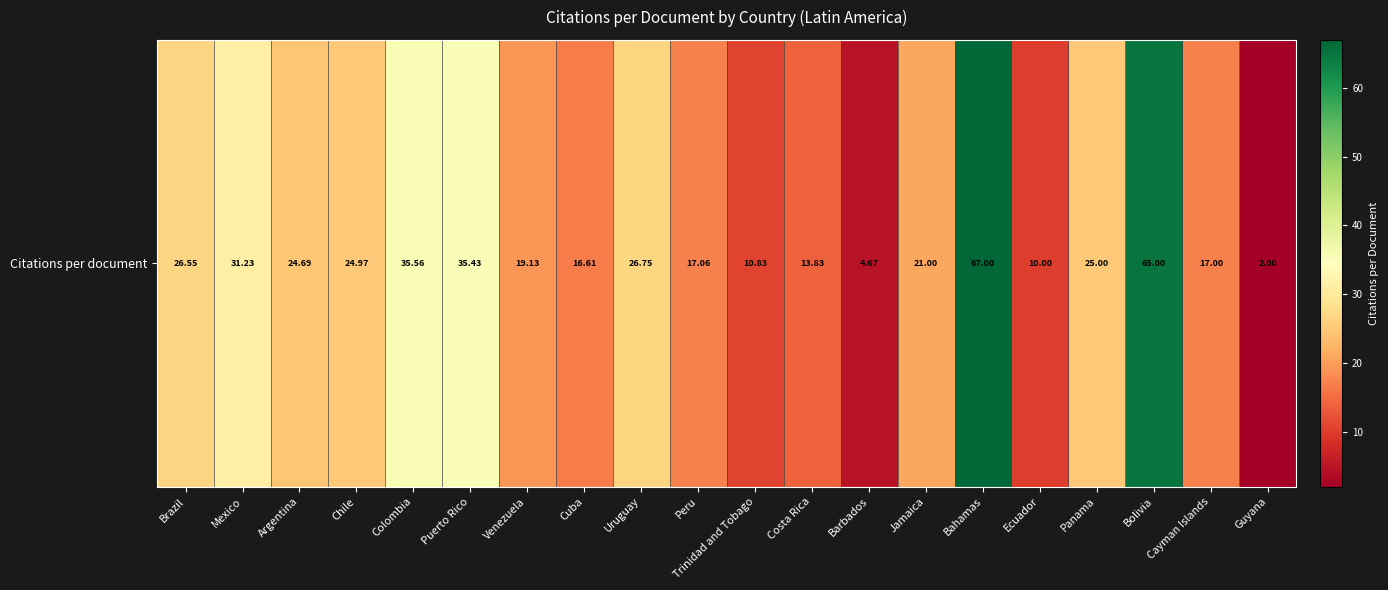

Which label corresponds to the smallest value in the chart?

Guyana